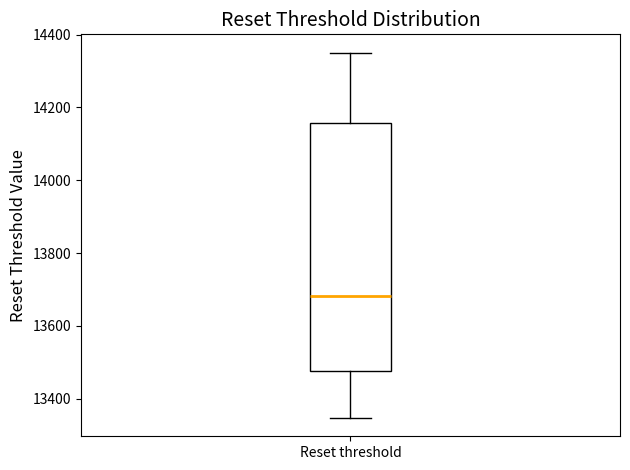

Where is the upper edge of the box for Reset threshold on the y-axis? The values are not printed on the chart, so give them approximately, as read against the axis.

14160